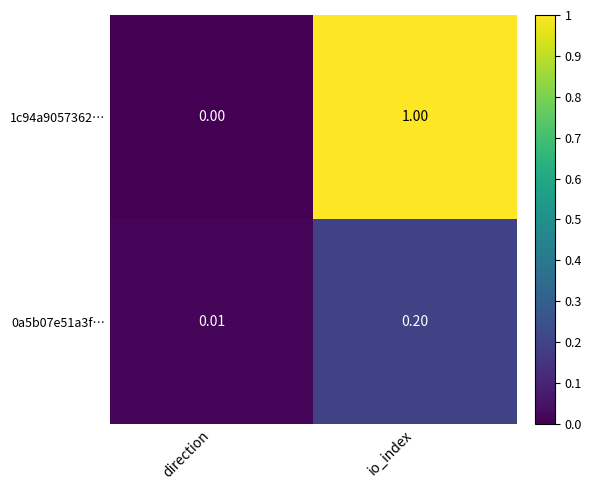

At which label does 0a5b07e51a3f… reach its minimum?

direction